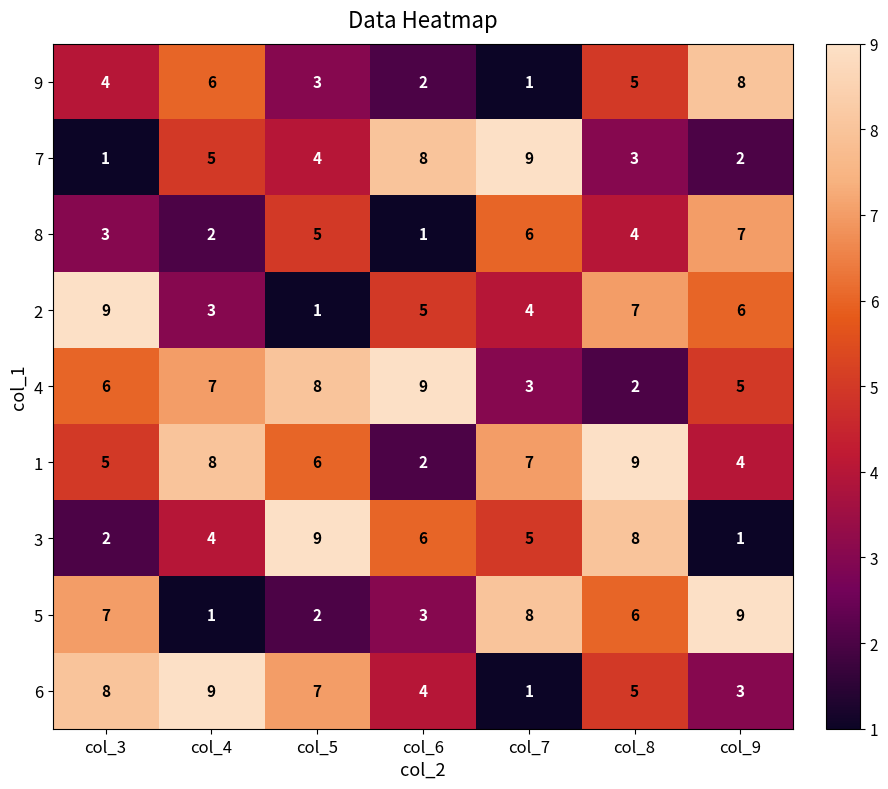

How many data points in 7 are less than 4?

3